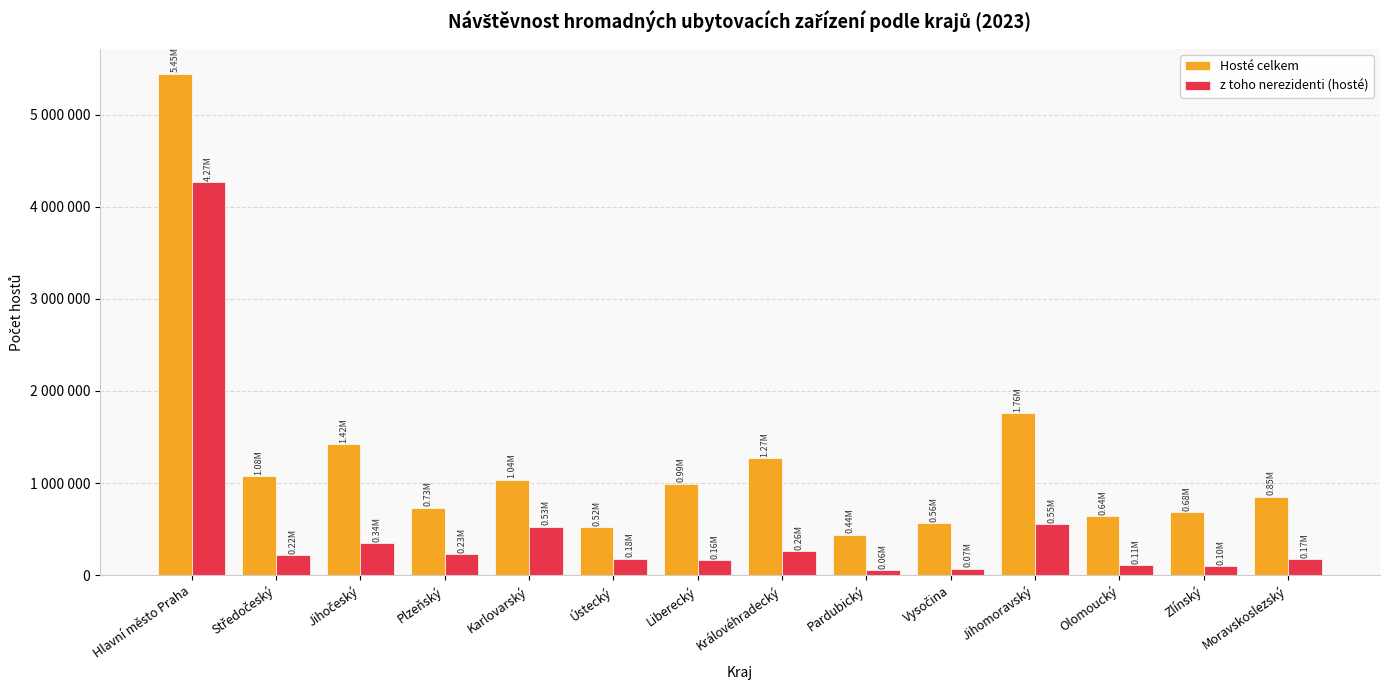

True or false: z toho nerezidenti (hosté) has a value of 343415 at Jihočeský.

True